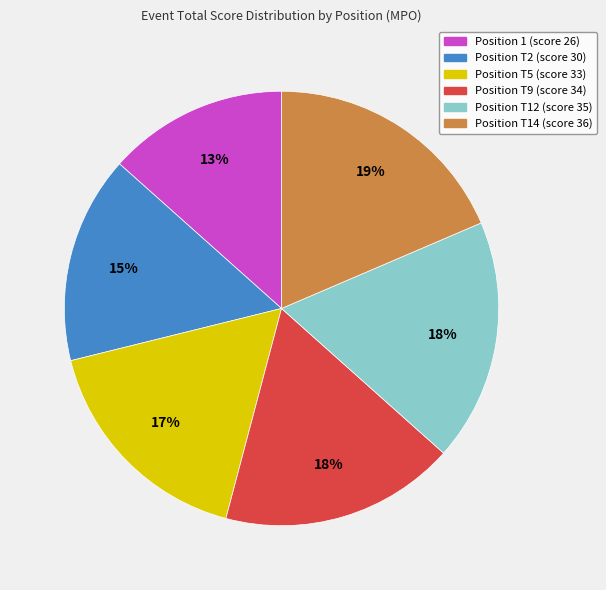

Does any single category account for the majority?

No